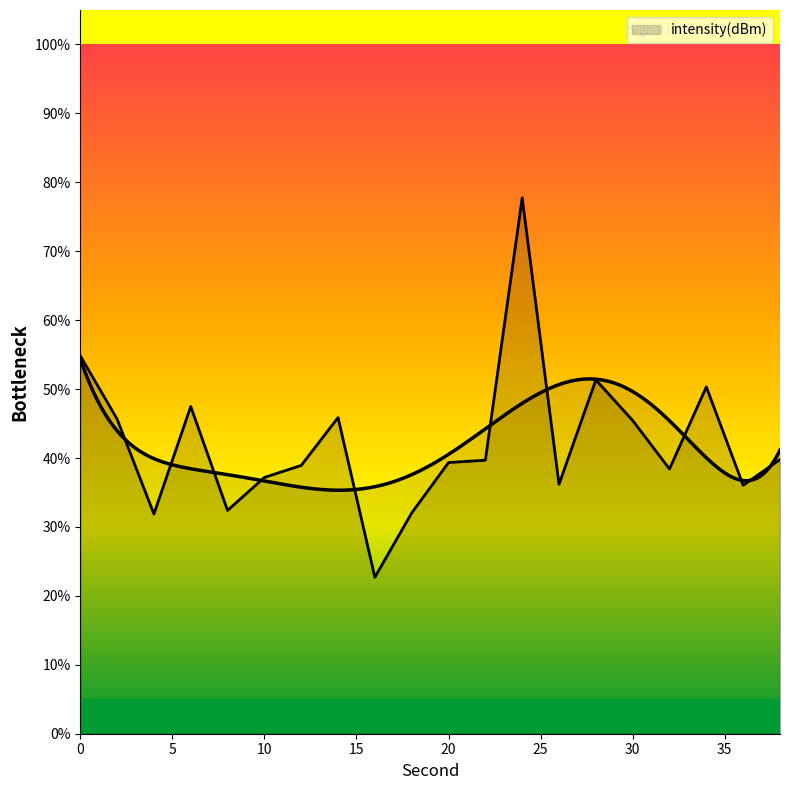

Where is the first local maximum?

6